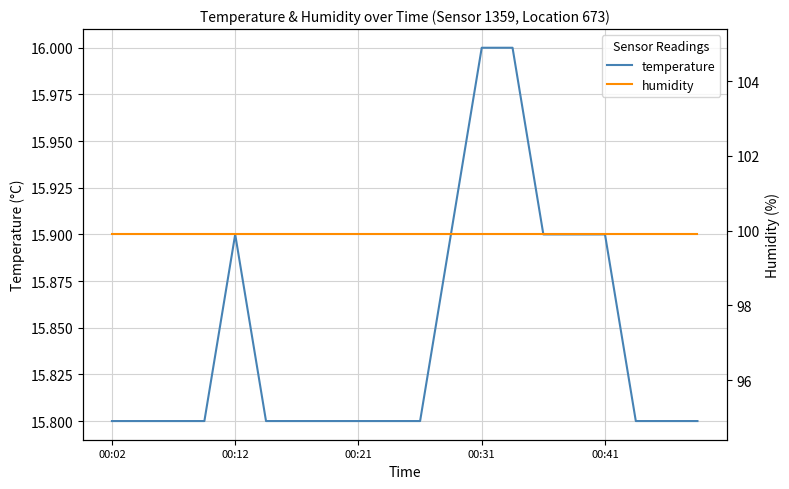

In temperature, how many points are higher than both neighbors (excluding endpoints)?

1